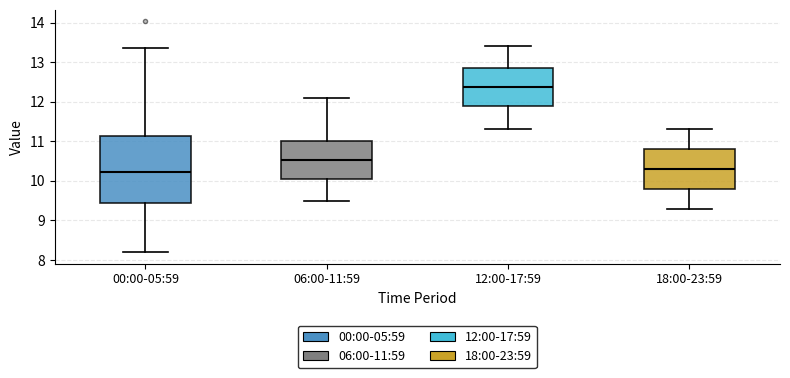

Reading left to right, read every box against the y-axis: the position of its median line, the range the box covers, and the ends of its whiskers. The values are not printed on the chart, so give them approximately, as read against the axis.

00:00-05:59: median 10.2, box 9.5 to 11.1, whiskers 8.2 to 13.4
06:00-11:59: median 10.5, box 10.0 to 11.0, whiskers 9.5 to 12.1
12:00-17:59: median 12.4, box 11.9 to 12.9, whiskers 11.3 to 13.4
18:00-23:59: median 10.3, box 9.8 to 10.8, whiskers 9.3 to 11.3